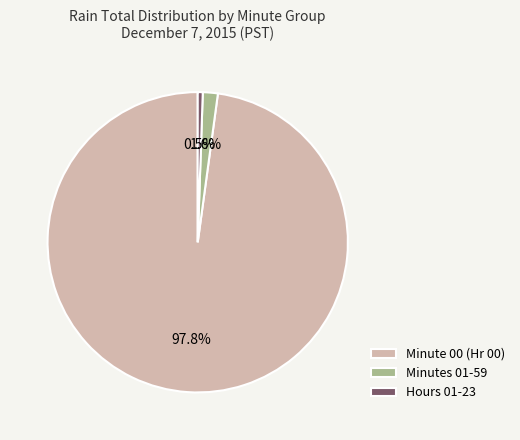

Which category has the biggest portion of the pie?

Minute 00 (Hr 00)